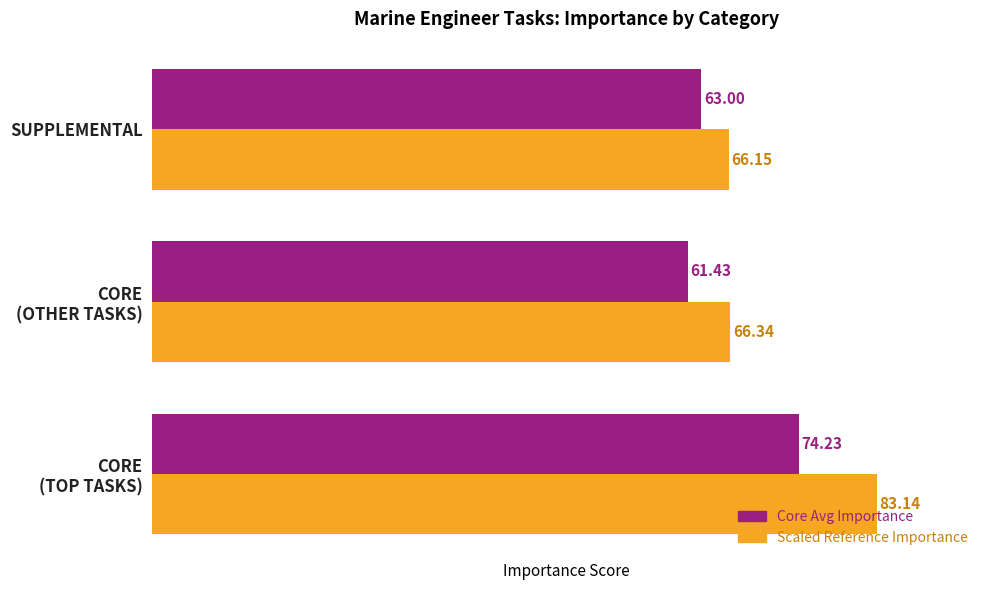

What is the difference between the maximum and second lowest values in the Scaled Reference Importance series?

16.8